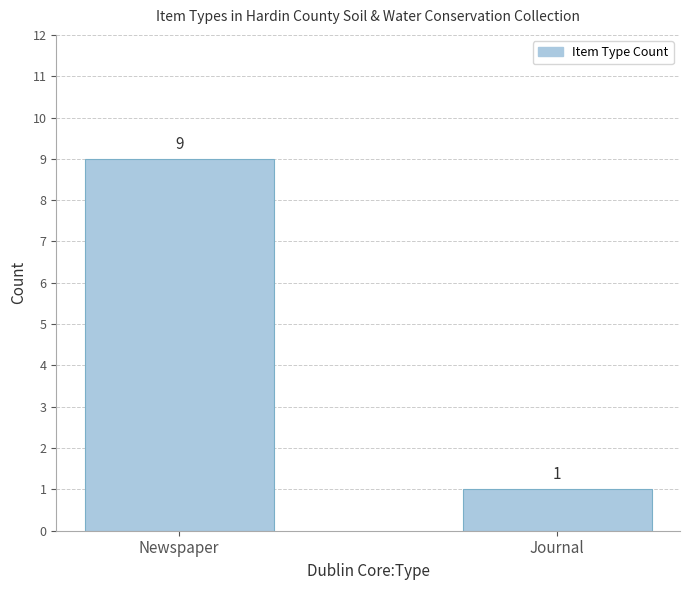

What is the label of the 2nd bar from the left?

Journal